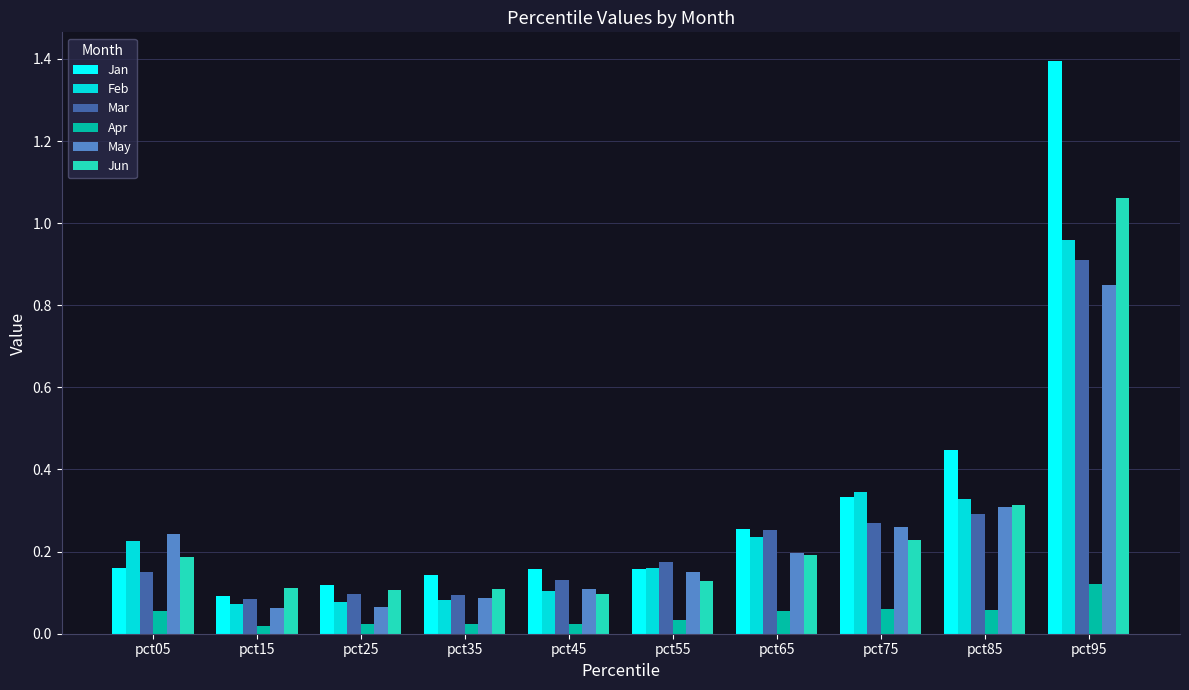

What are all the series names shown in the legend?

Jan, Feb, Mar, Apr, May, Jun